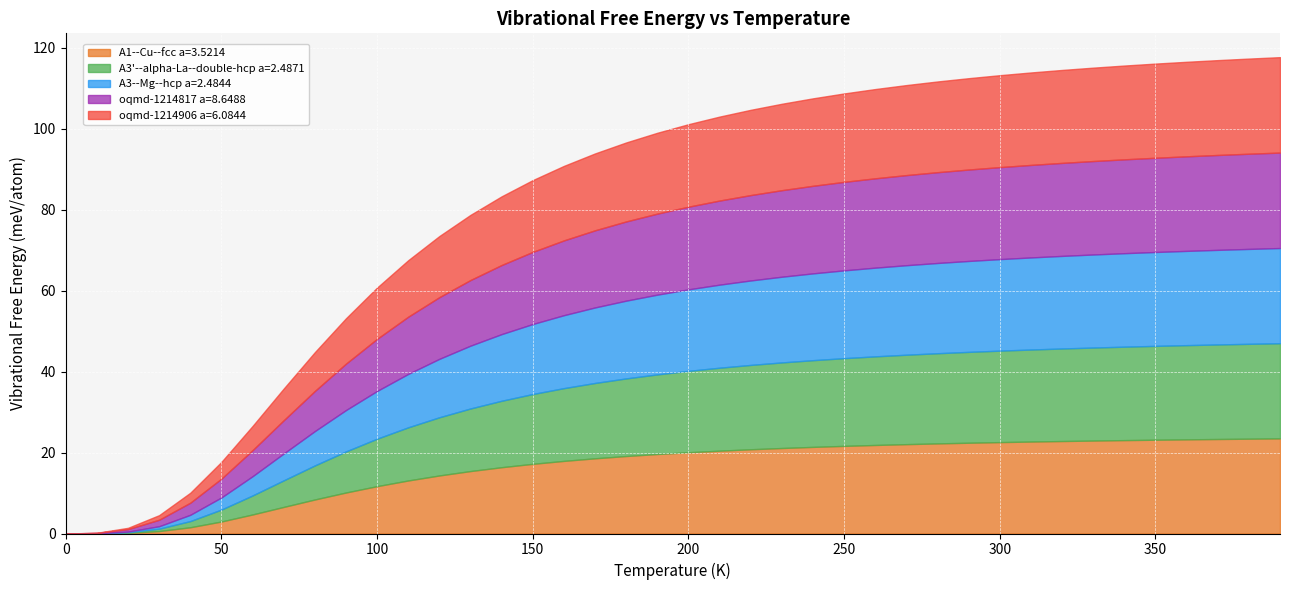

What is the value of the A3--Mg--hcp a=2.4844 point at the 39th from the left?

23.5